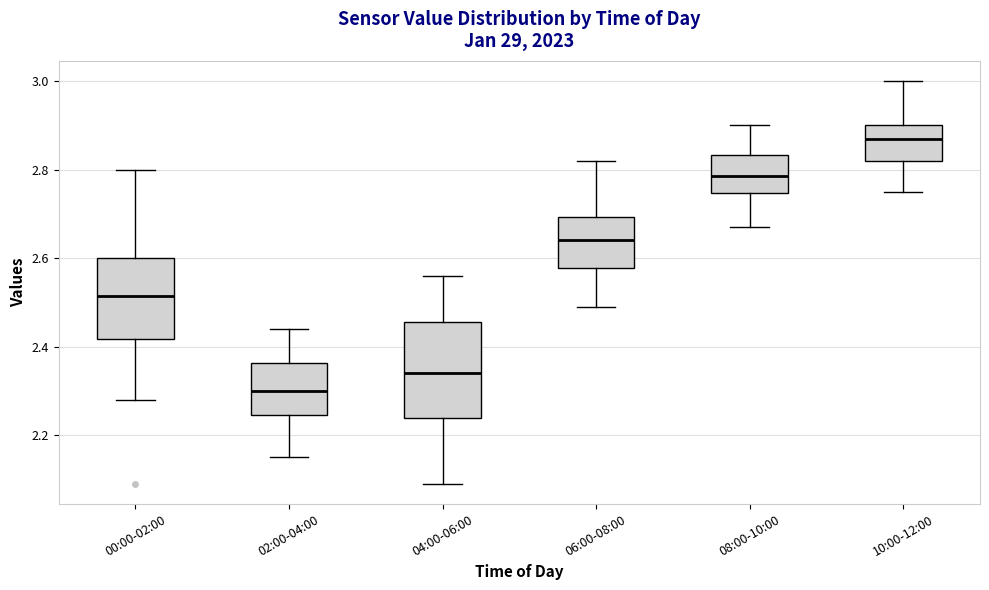

Where does the median line of the box for 10:00-12:00 sit on the y-axis? The values are not printed on the chart, so give them approximately, as read against the axis.

2.88